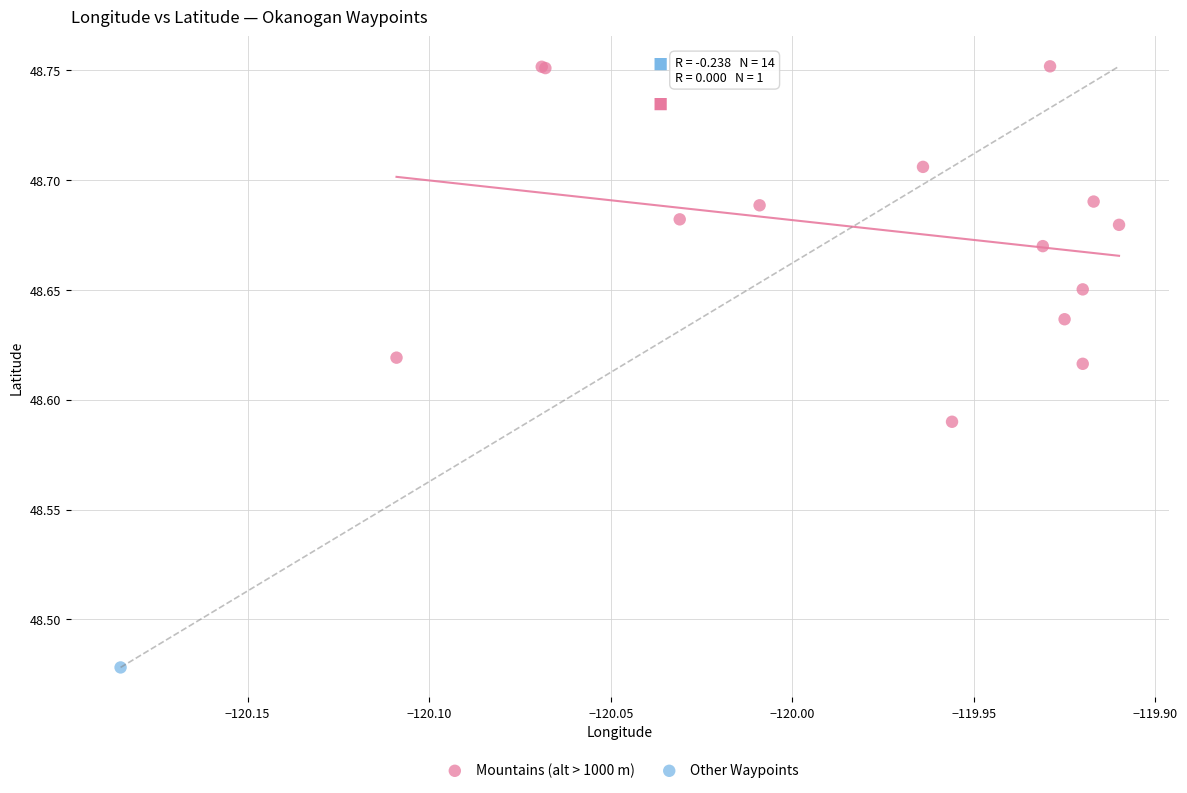

What are all the series names shown in the legend?

Mountains (alt > 1000 m), Other Waypoints